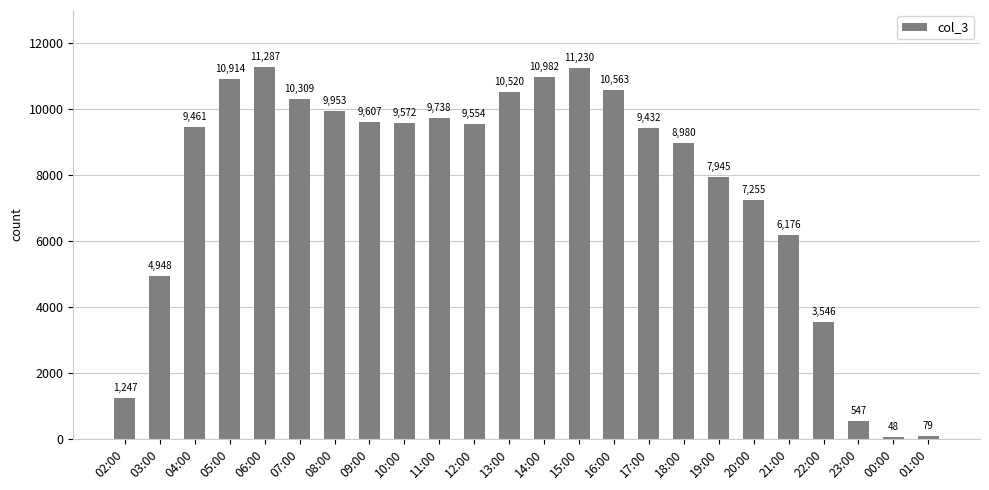

Does the chart contain stacked bars?

No